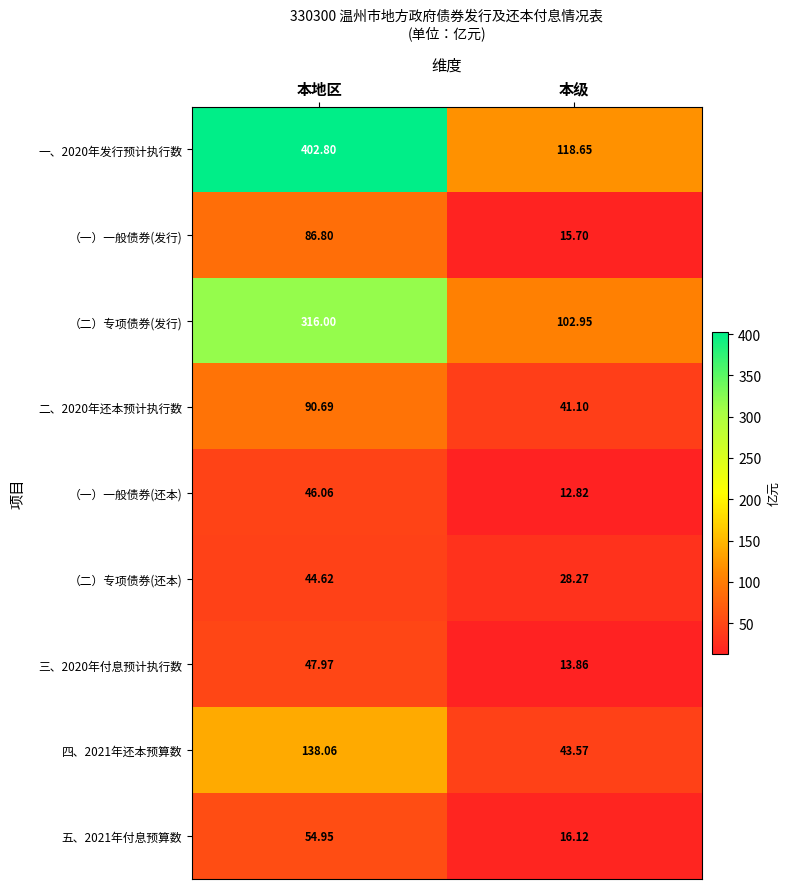

Where is （二）专项债券(还本) nearest to the value 36?

本级